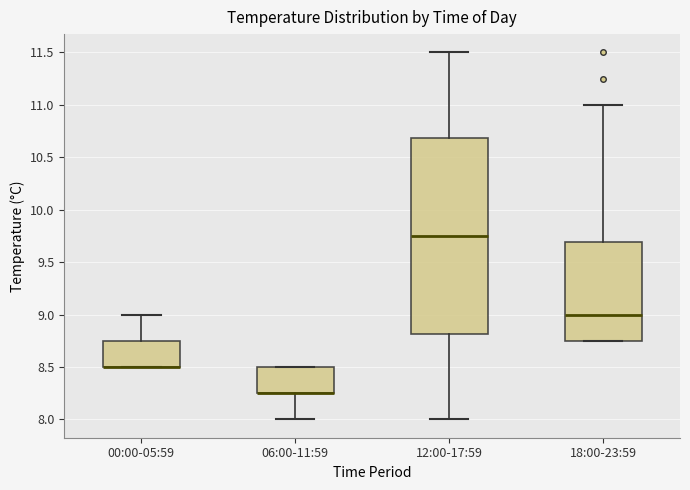

Reading left to right, read every box against the y-axis: the position of its median line, the range the box covers, and the ends of its whiskers. The values are not printed on the chart, so give them approximately, as read against the axis.

00:00-05:59: median 8.50 (drawn on the box's lower edge), box 8.50 to 8.75, whiskers 8.50 to 9.00
06:00-11:59: median 8.25 (drawn on the box's lower edge), box 8.25 to 8.50, whiskers 8.00 to 8.50
12:00-17:59: median 9.75, box 8.80 to 10.70, whiskers 8.00 to 11.50
18:00-23:59: median 9.00, box 8.75 to 9.70, whiskers 8.75 to 11.00